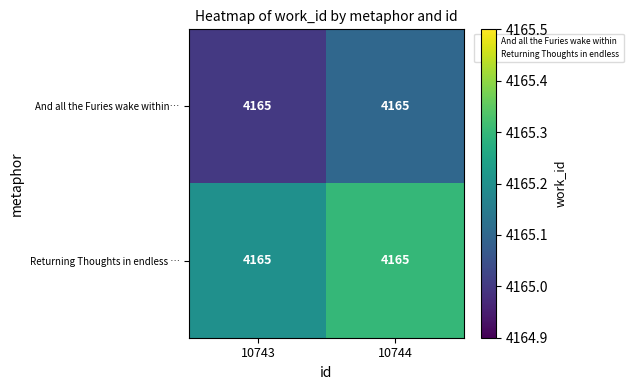

List the series in order of their overall mean, lowest first.

And all the Furies wake within…, Returning Thoughts in endless …